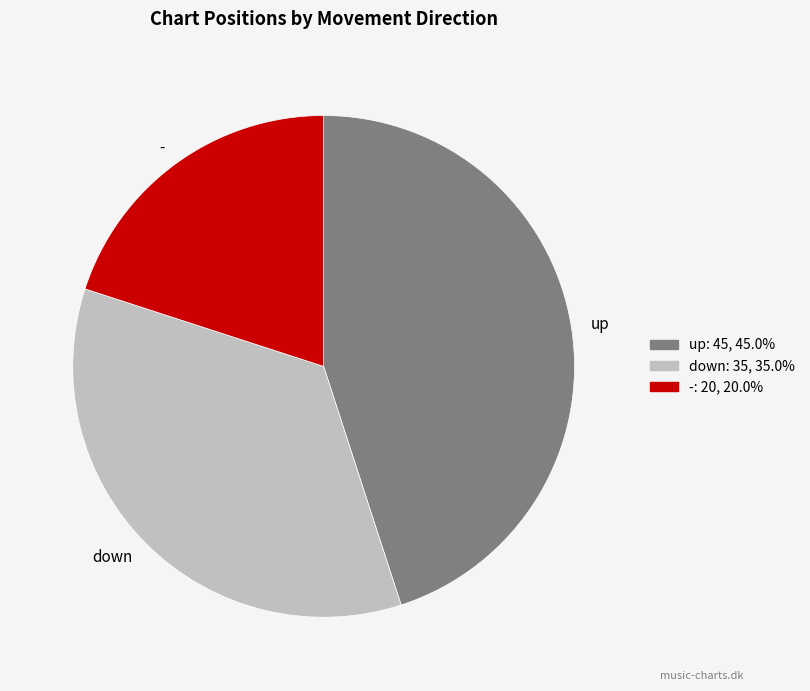

What is the largest slice in the pie chart?

up